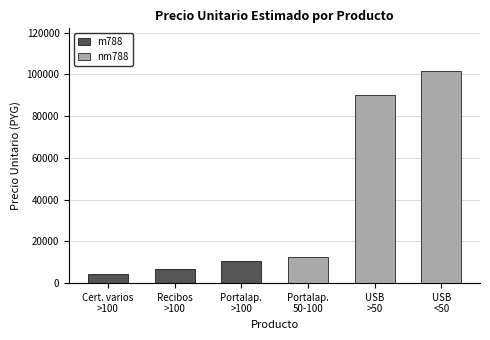

What is the difference between the m788 values at Recibos
>100 and Portalap.
>100?

3634